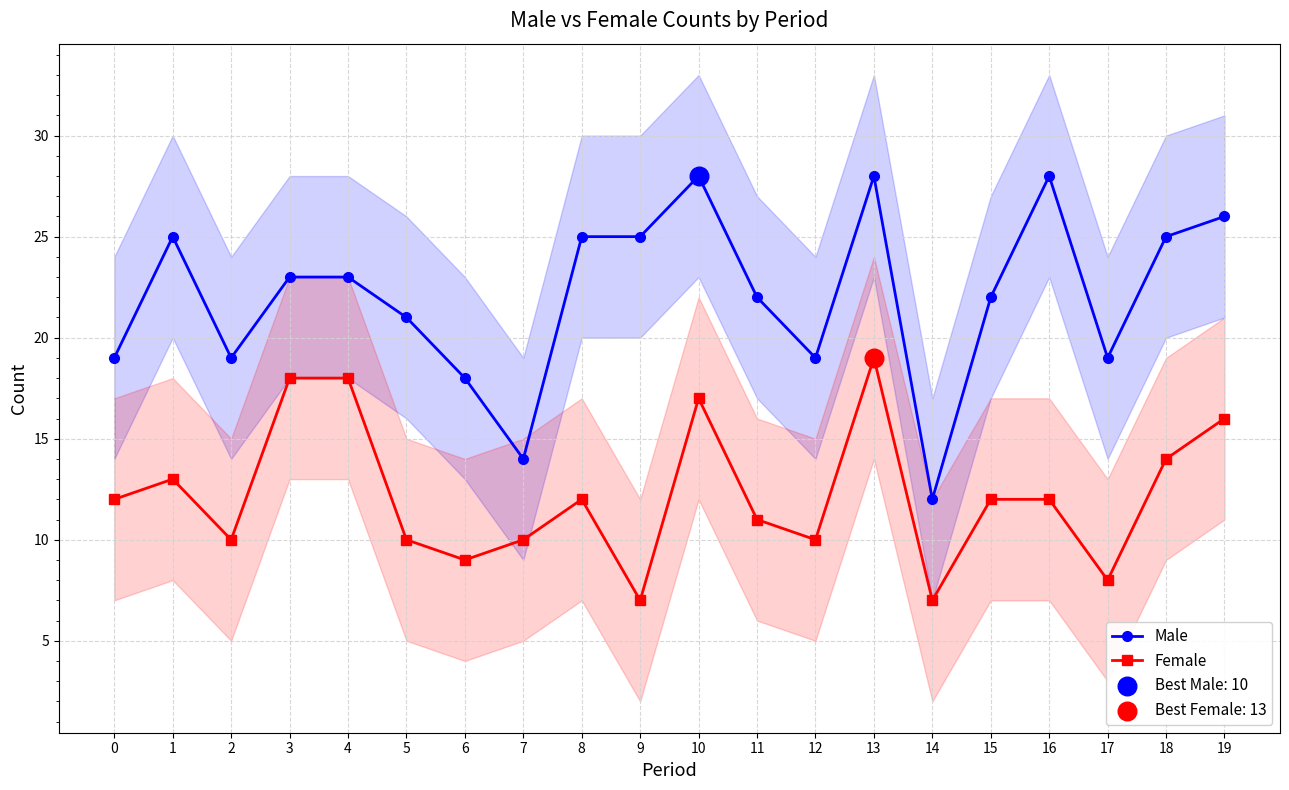

Which series has the widest spread of Y values?

Male